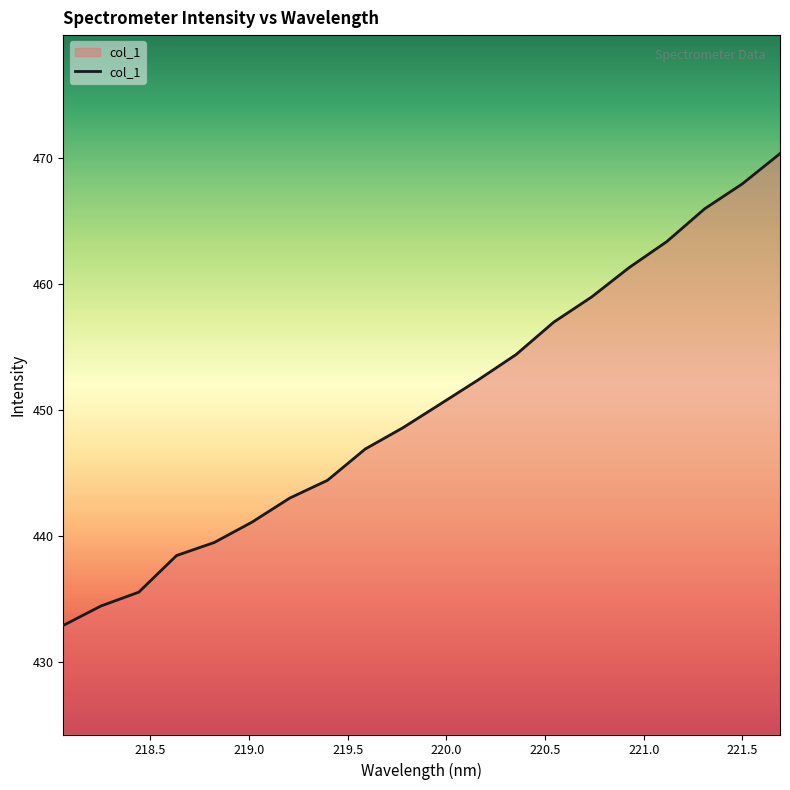

What is the minimum value shown in the chart?

432.9